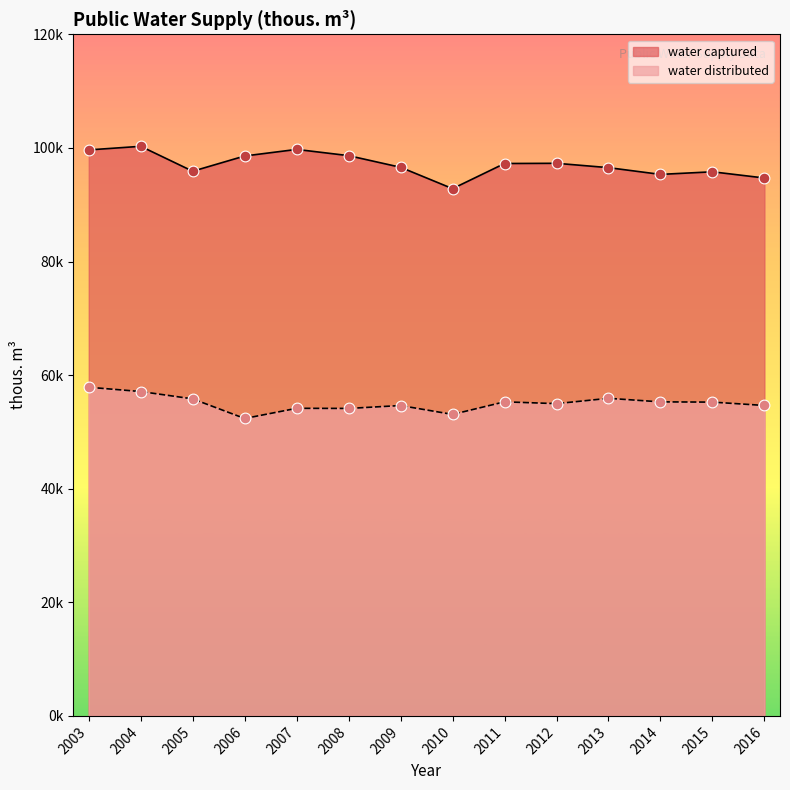

Which series has the widest spread of Y values?

water captured